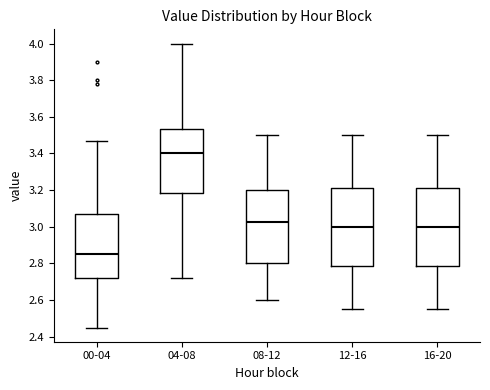

Which box's median line is the lowest?

00-04